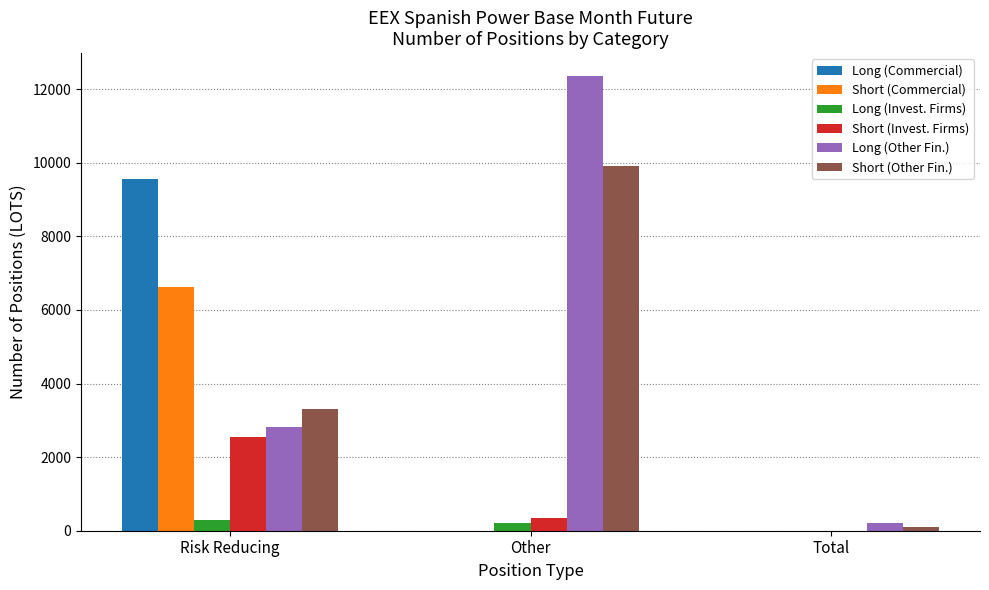

How many groups of bars are there?

3